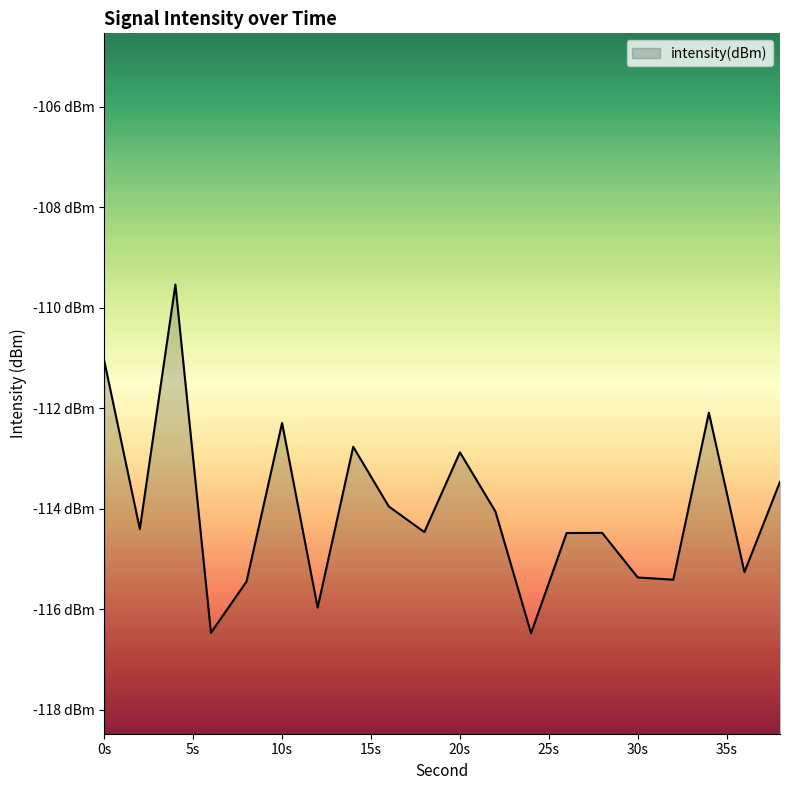

What is the sum of all values?

-2280.4